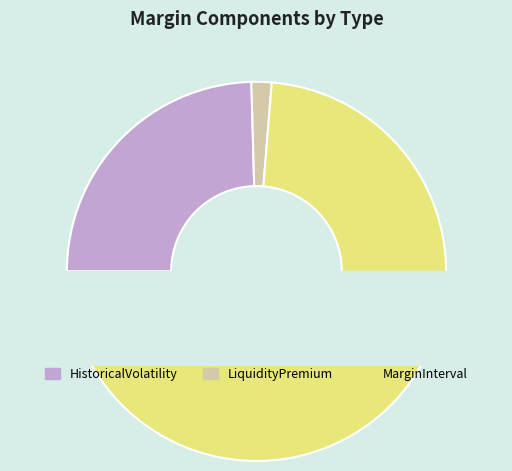

Do LiquidityPremium and HistoricalVolatility together represent more than half of the pie?

No